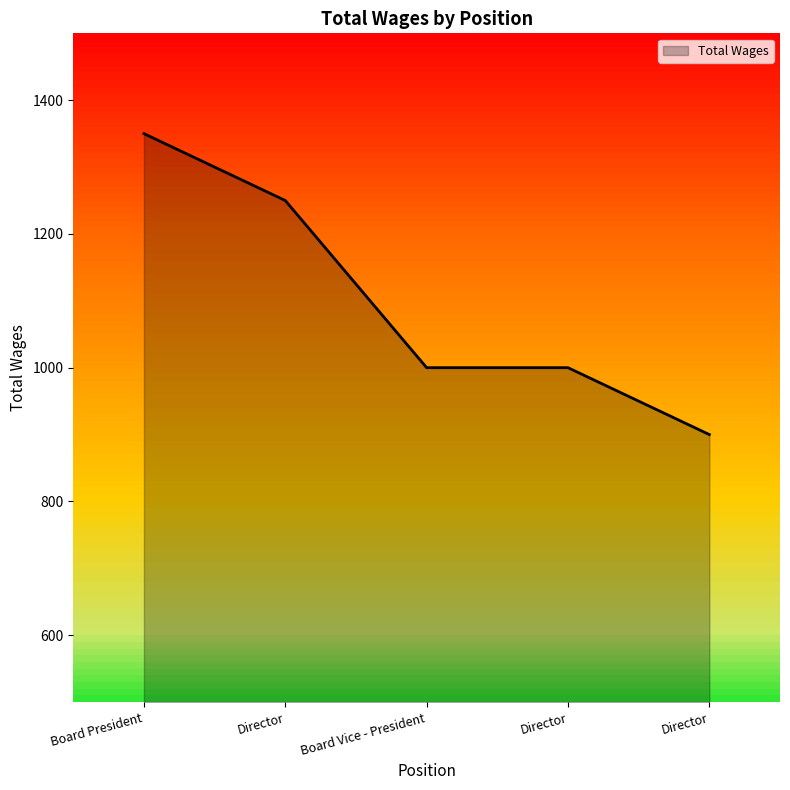

Does the chart display data point markers on the line(s)?

No